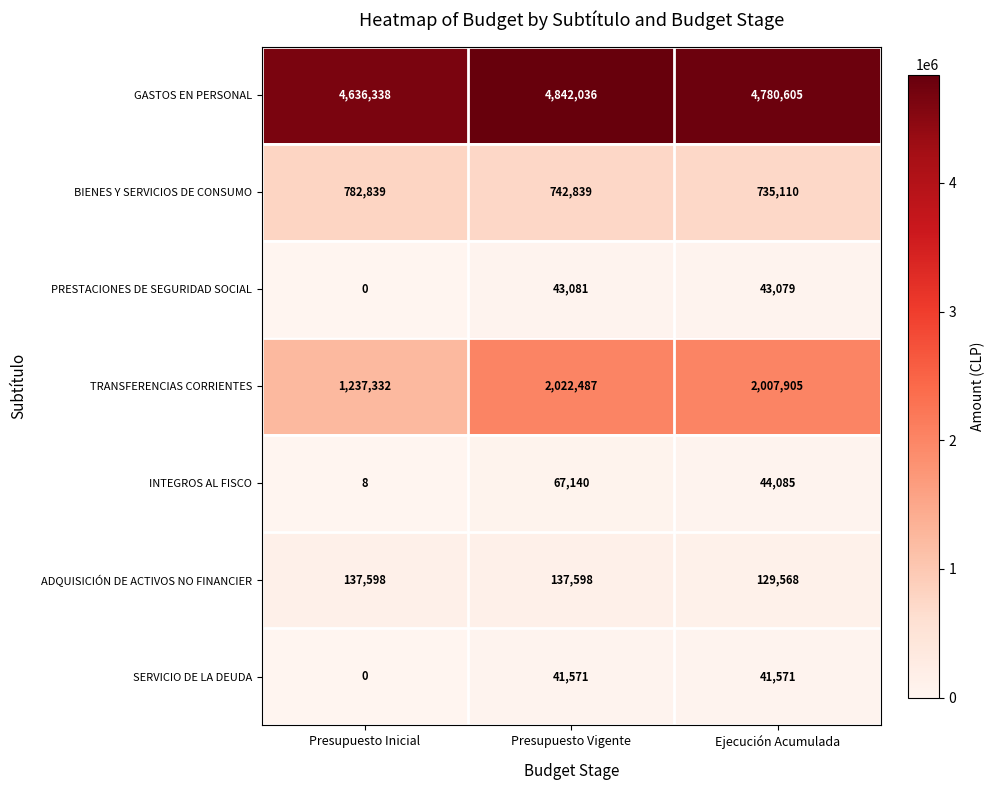

At which label does GASTOS EN PERSONAL first exceed 4780605?

Presupuesto Vigente